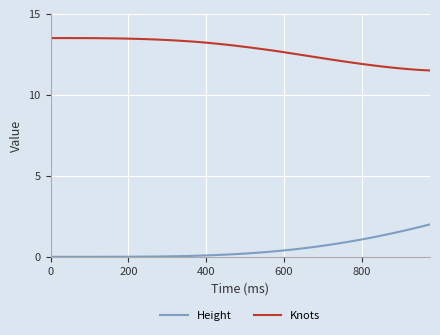

True or false: Knots and Height cross at least once.

False